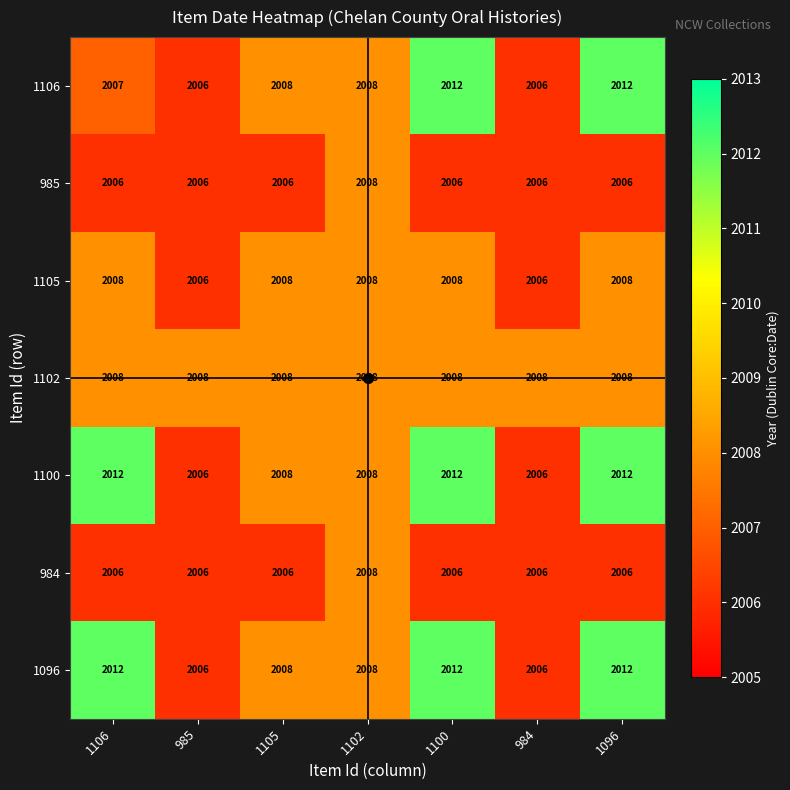

Is it true that 1100 equals 2785 at 1102?

False